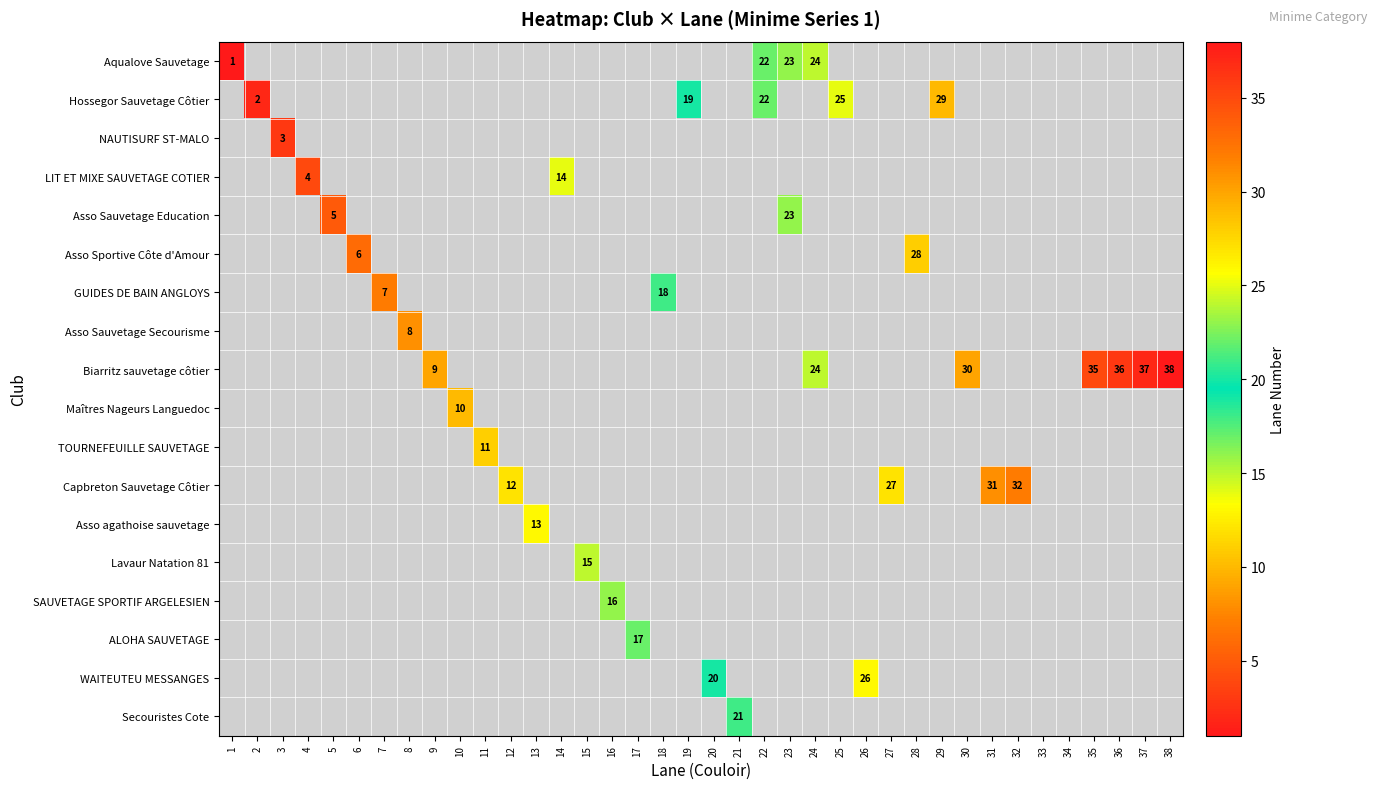

What is the total value across all series at 37?

37